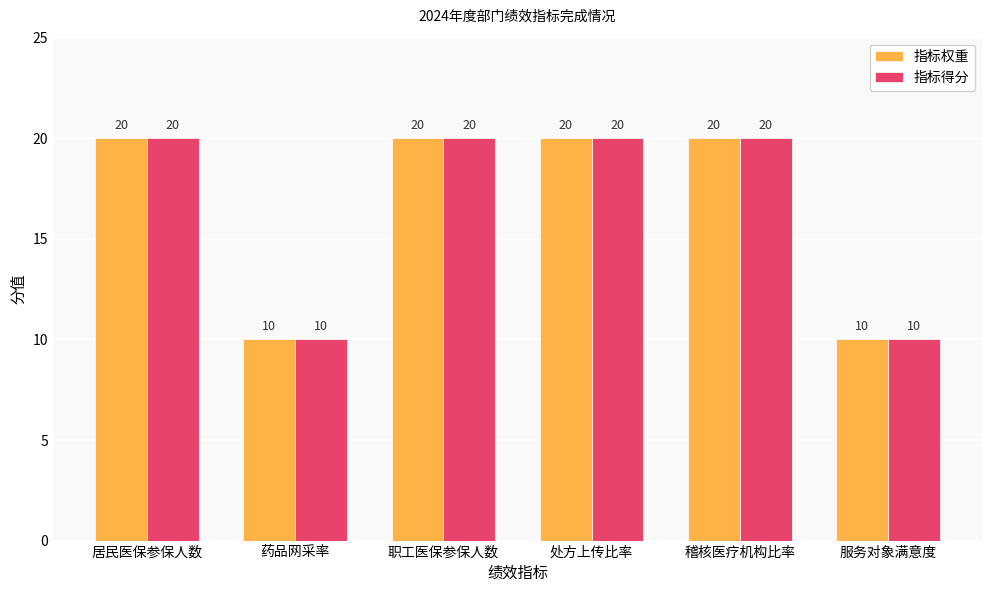

What is the difference between the 指标权重 values at 稽核医疗机构比率 and 药品网采率?

10